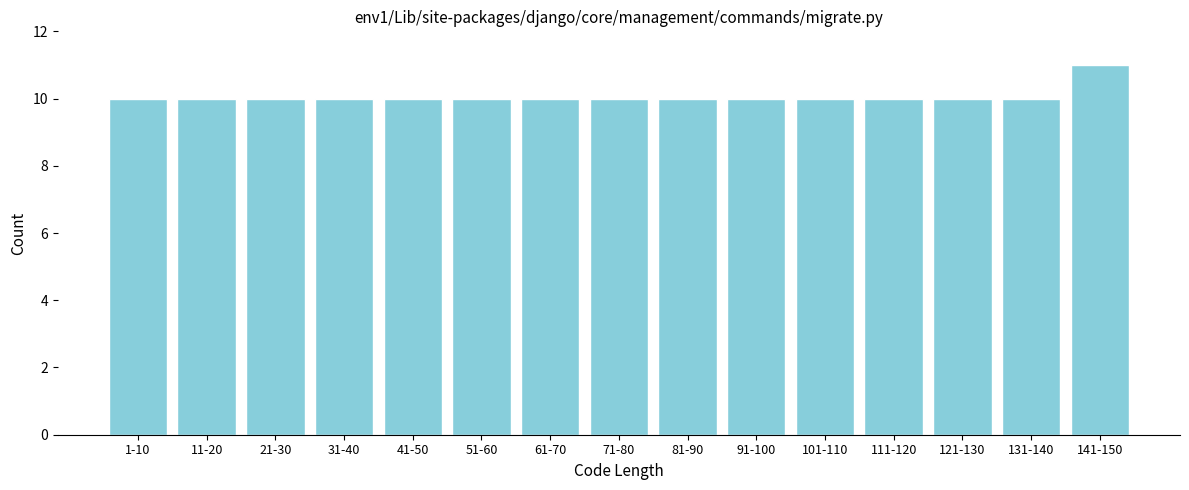

Reading left to right, extract all data points from this chart.

1-10=10	11-20=10	21-30=10	31-40=10	41-50=10	51-60=10	61-70=10	71-80=10	81-90=10	91-100=10	101-110=10	111-120=10	121-130=10	131-140=10	141-150=11